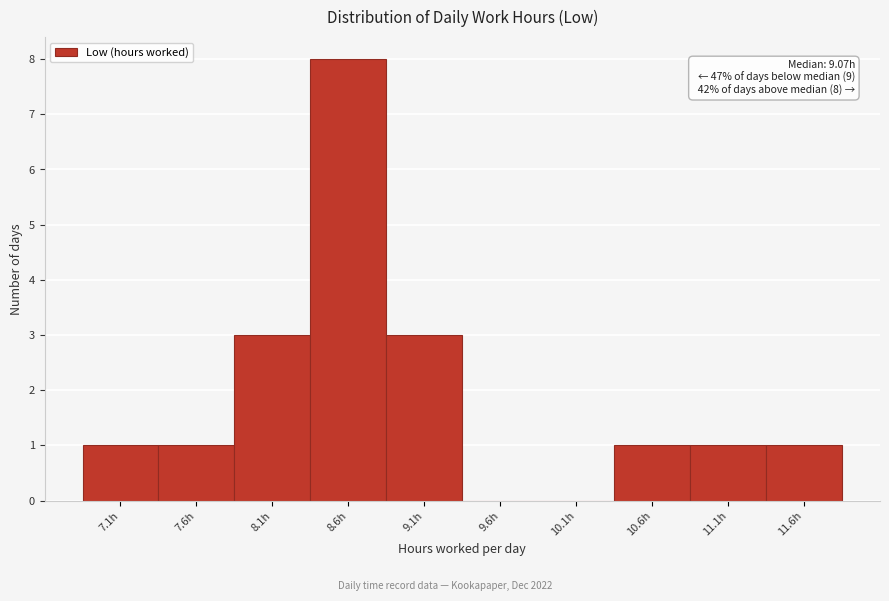

Reading left to right, extract all data points from this chart.

7.1h=1	7.6h=1	8.1h=3	8.6h=8	9.1h=3	9.6h=0	10.1h=0	10.6h=1	11.1h=1	11.6h=1